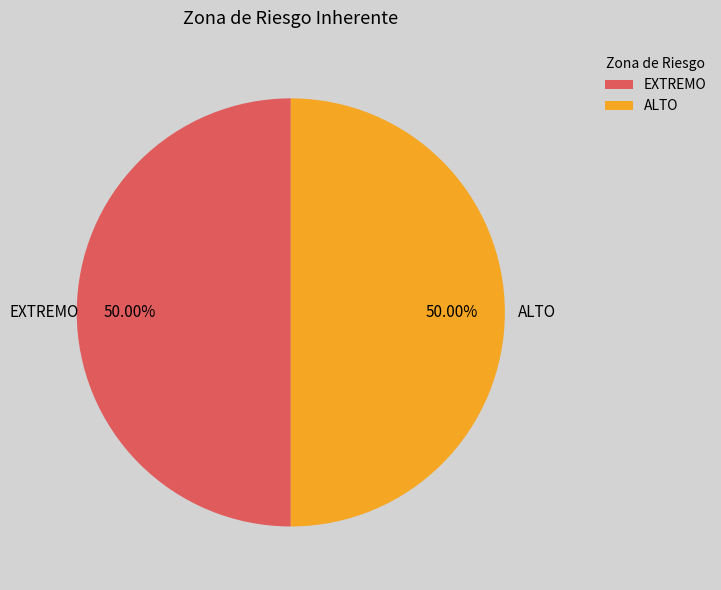

How many slices are in this pie chart?

2